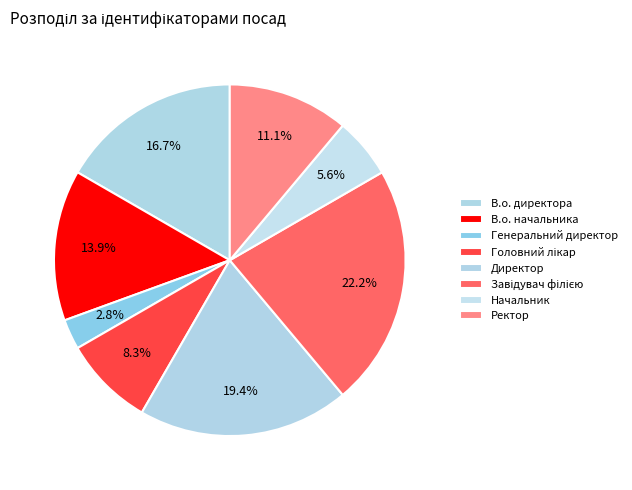

Do В.о. директора and В.о. начальника together represent more than half of the pie?

No